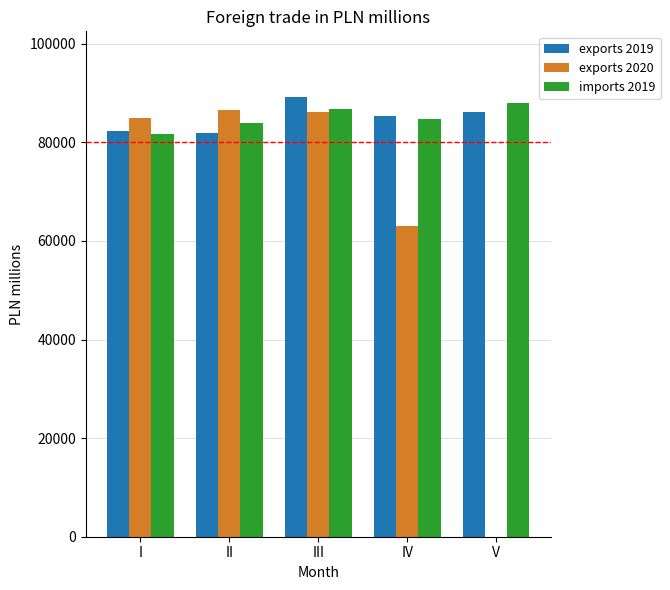

What is the greatest value displayed?

89150.3